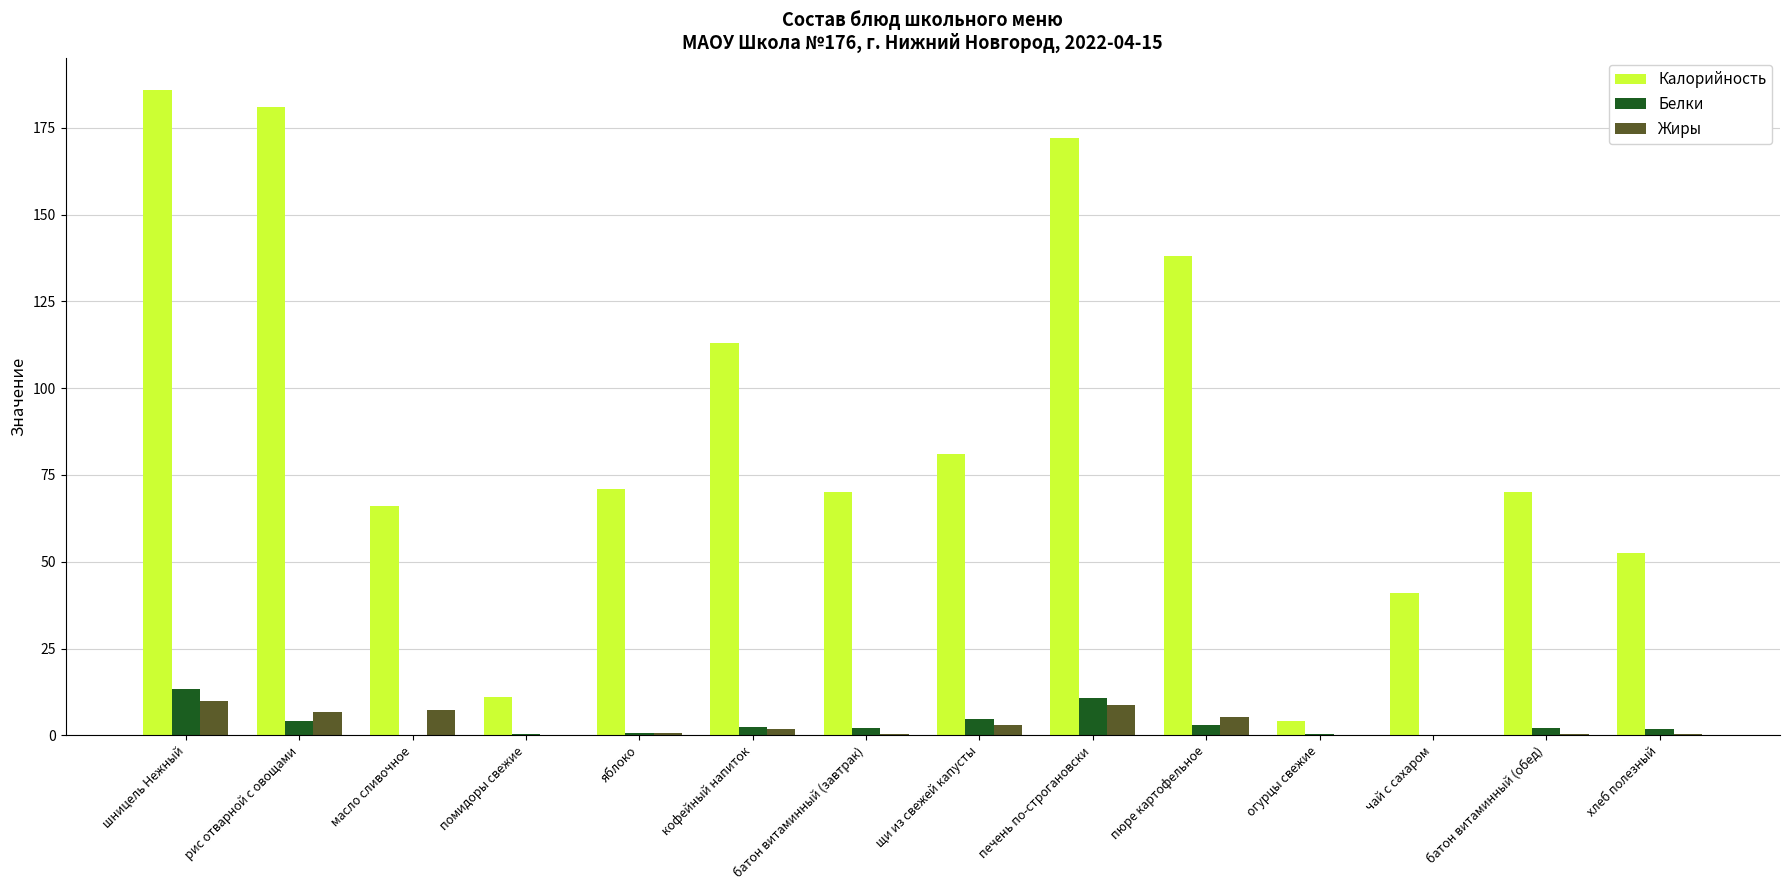

How many categories are shown in the chart?

14